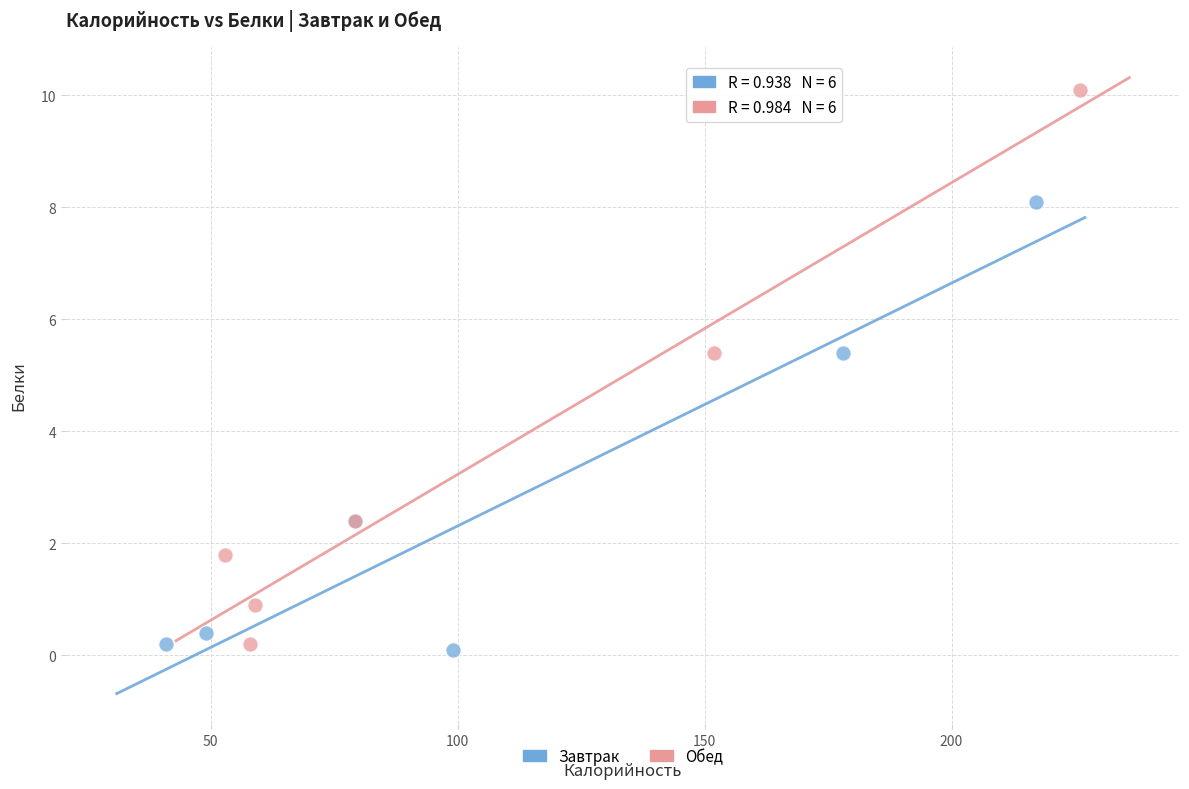

Which series has the largest Y range (max minus min)?

Обед